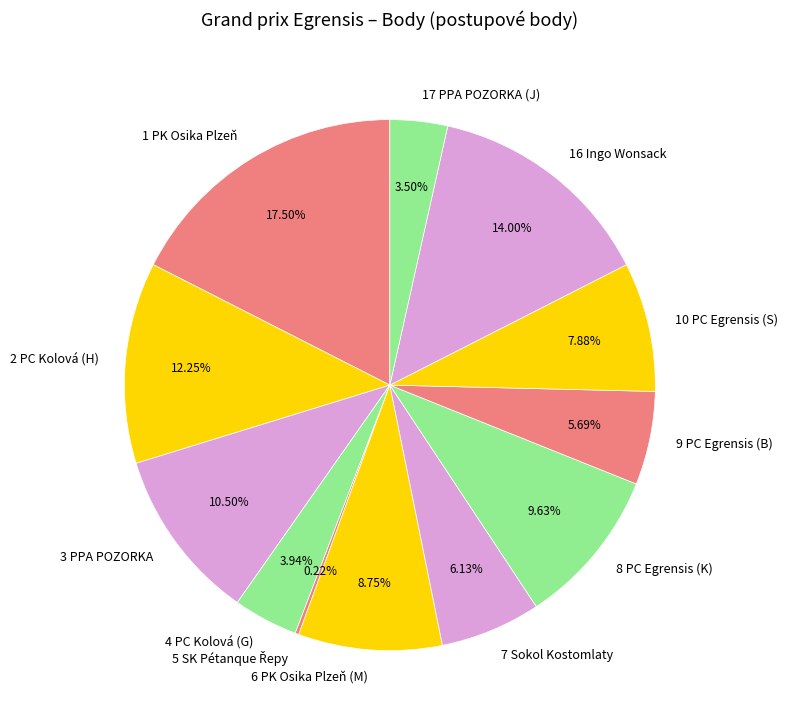

Which category has the biggest portion of the pie?

1 PK Osika Plzeň